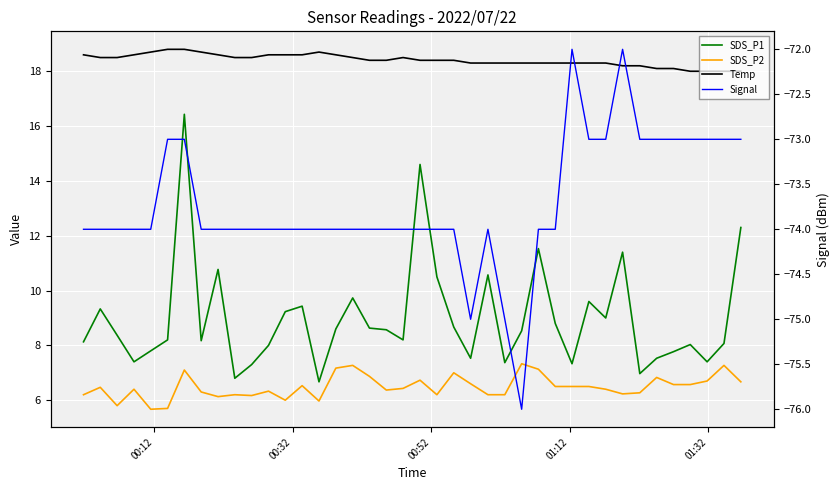

The Temp series shows 27.4 at 23. True or false?

False